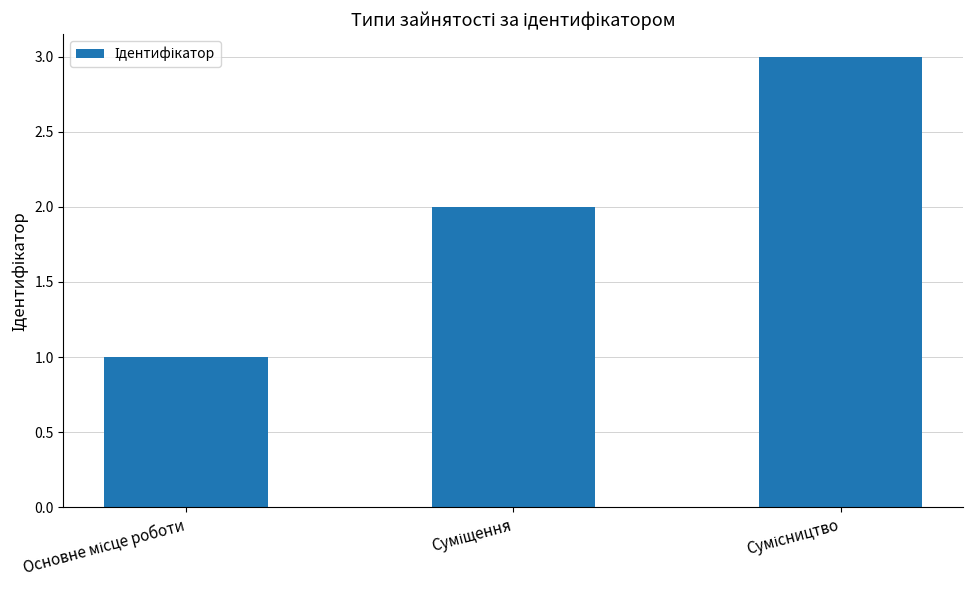

Count the number of categories in the chart.

3